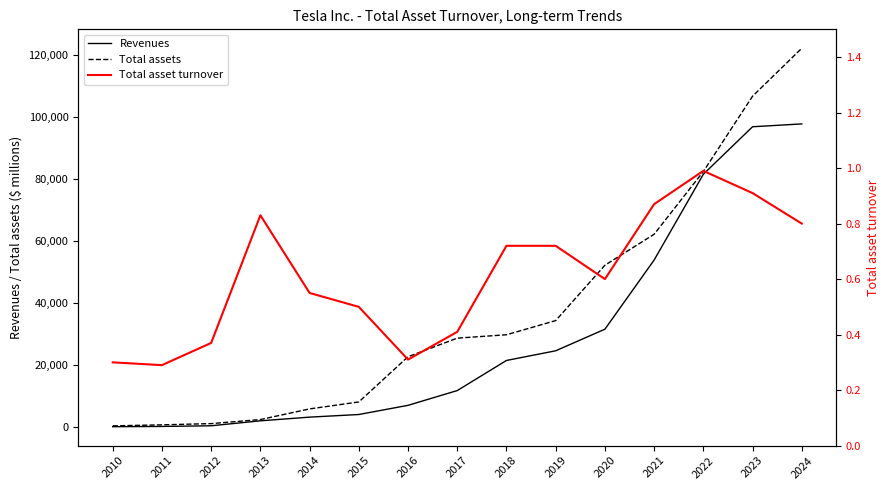

What is the sum of all Total asset turnover values?

9.2